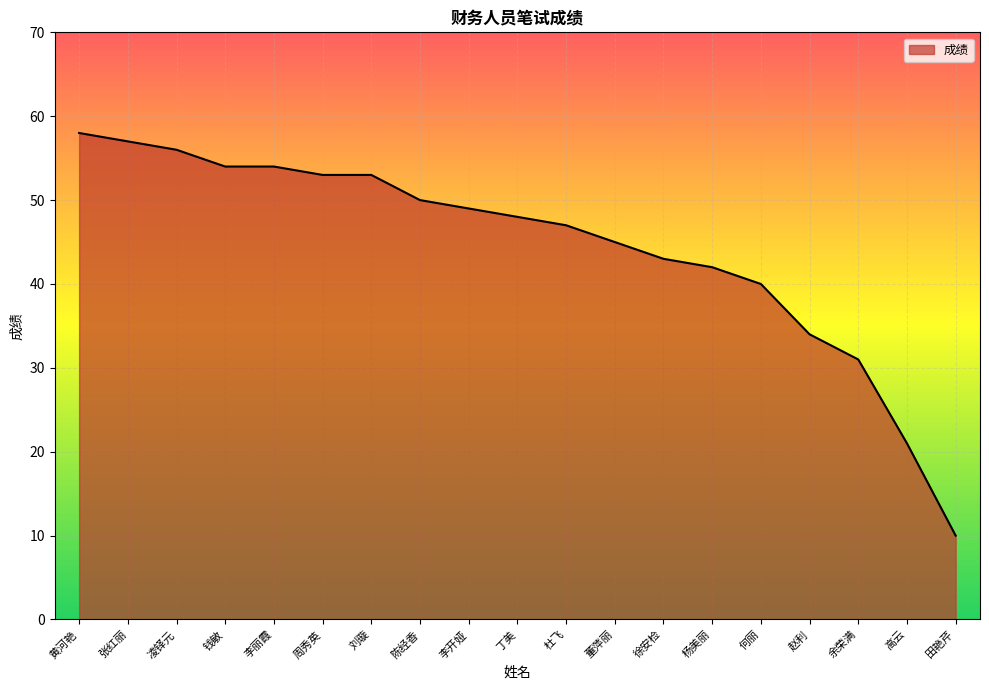

What position from the left is 钱敏?

4